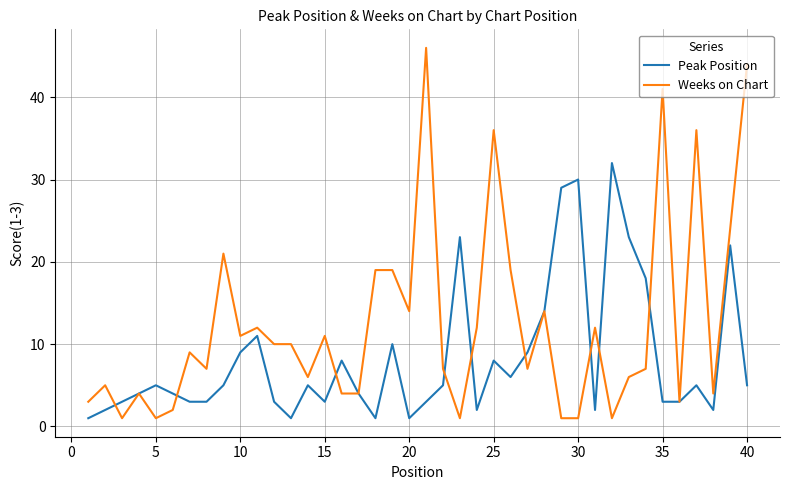

What is the greatest value displayed?

46